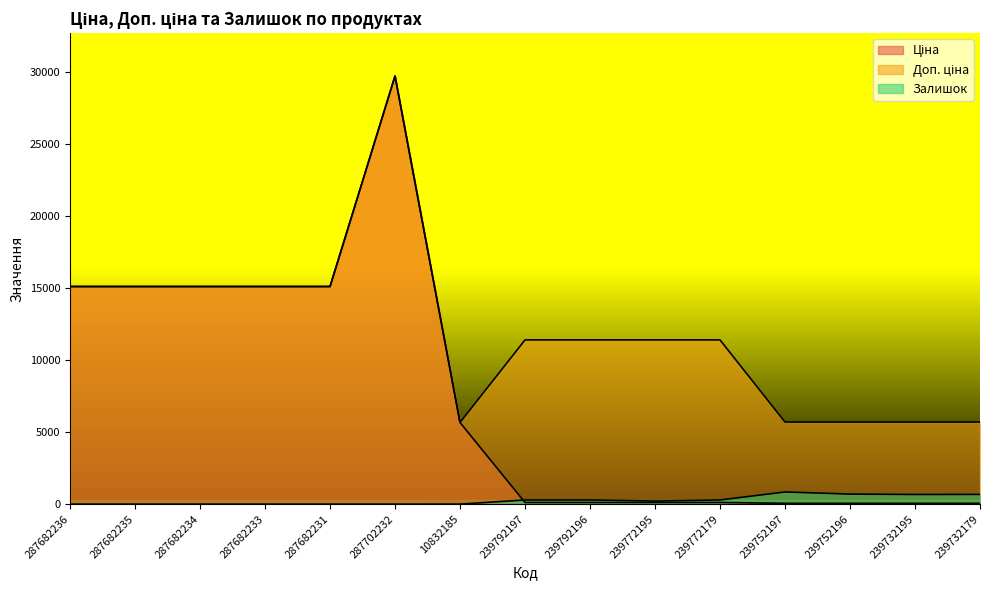

At which category does Залишок reach its first local peak?

239792196